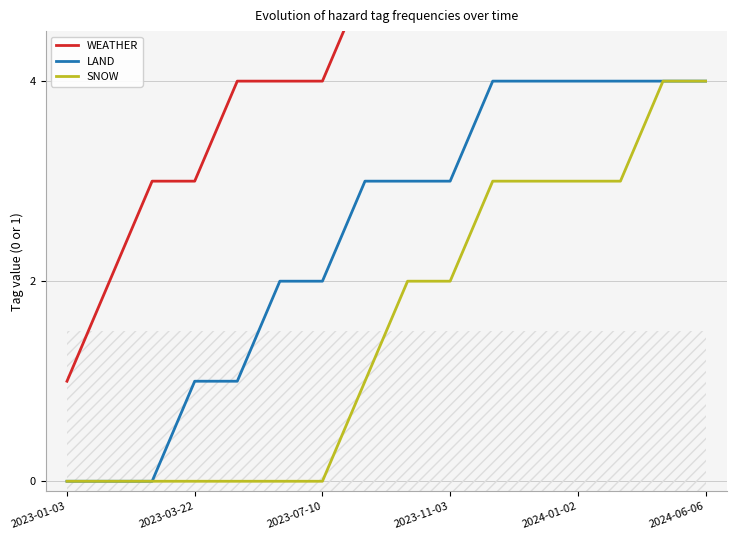

What is the average value of the LAND series?

2